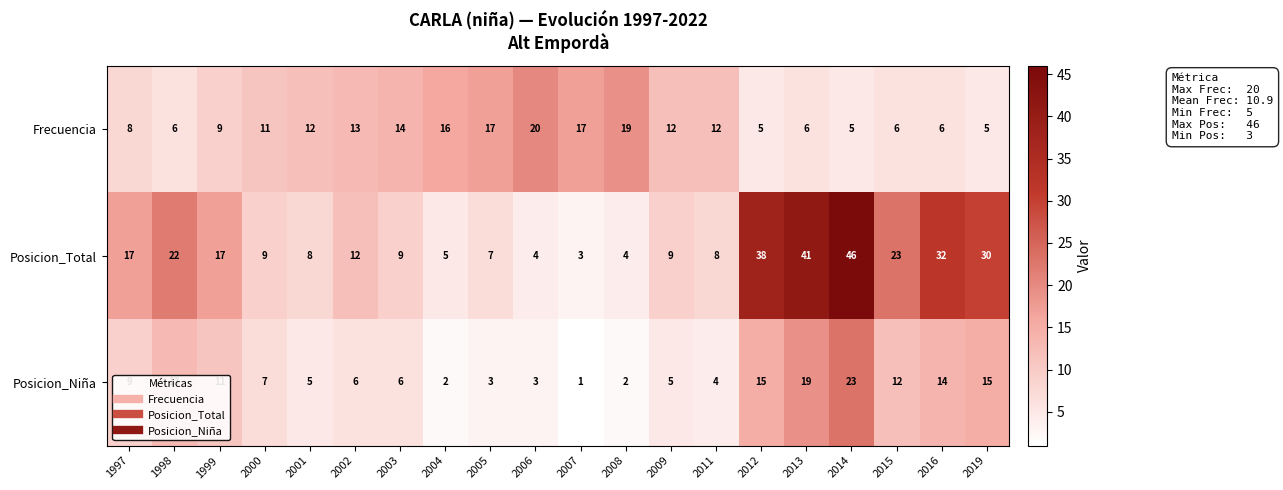

Rank the series at 2006 from highest to lowest value.

Frecuencia, Posicion_Total, Posicion_Niña